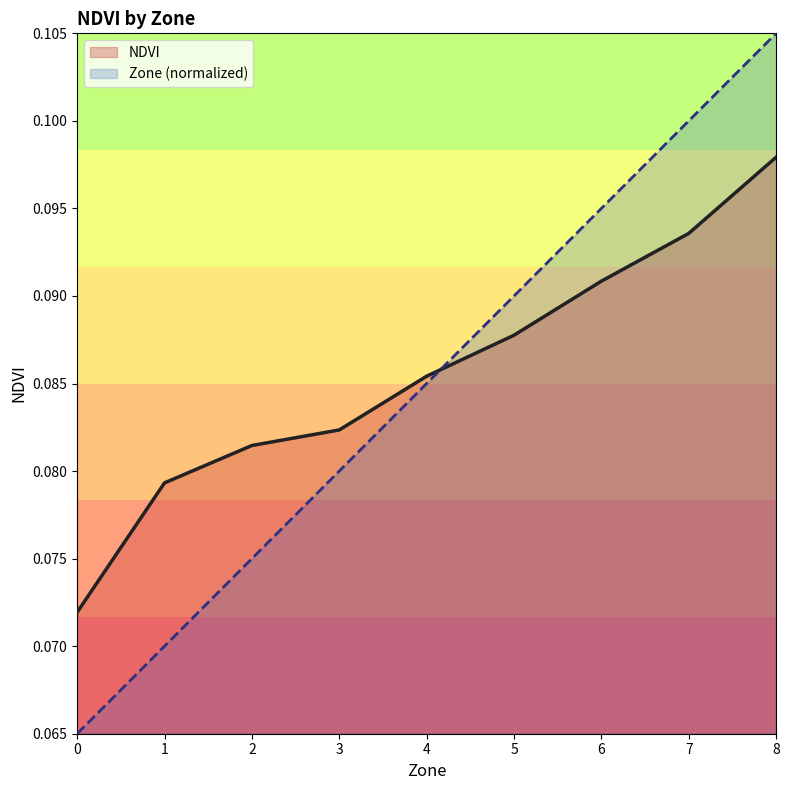

Is it true that NDVI equals 0.0 at 4?

False